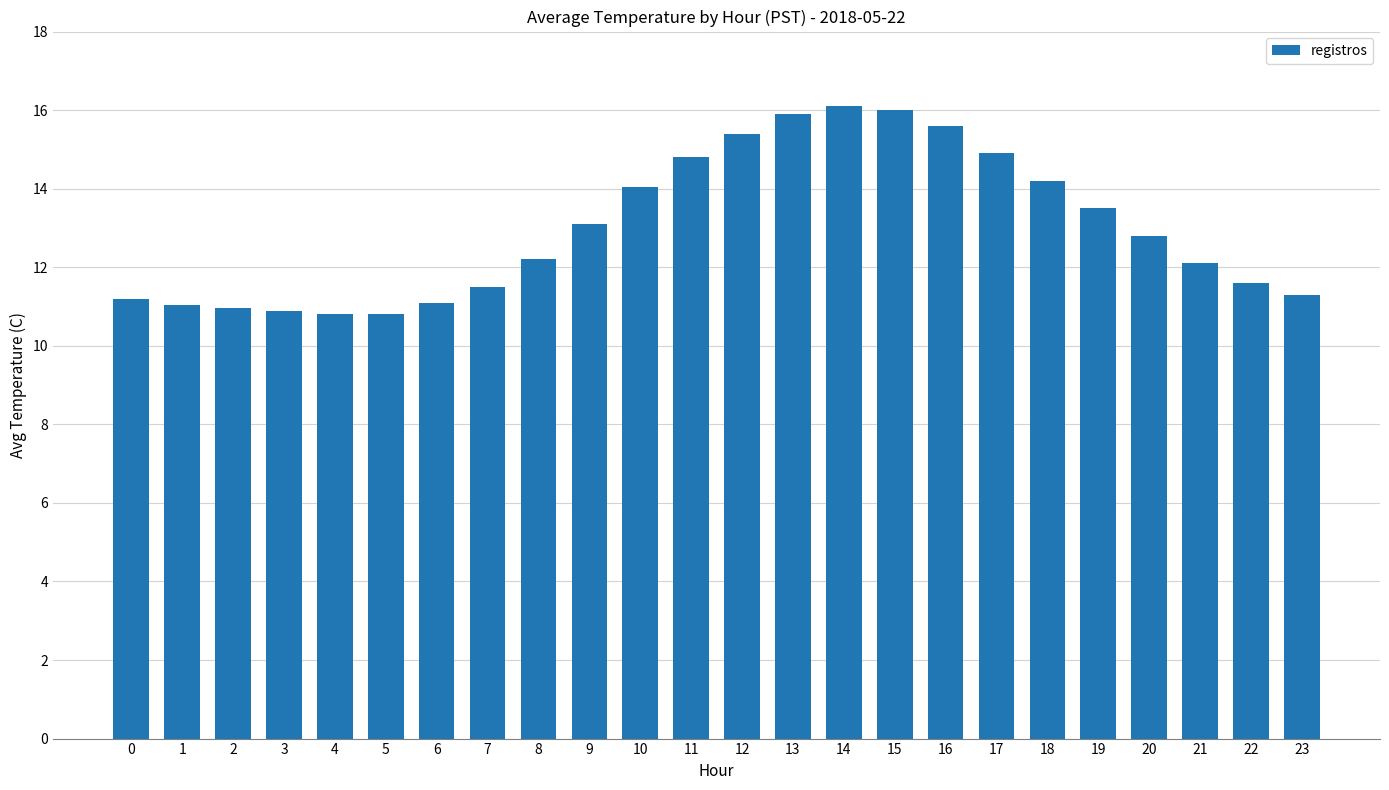

The chart shows a value of 11.2 at 0. True or false?

True